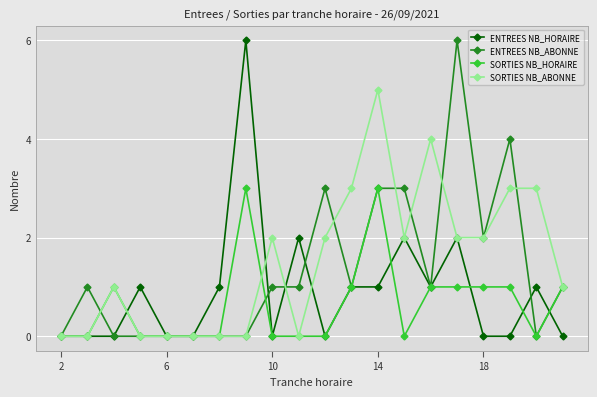

What is the greatest value displayed?

6